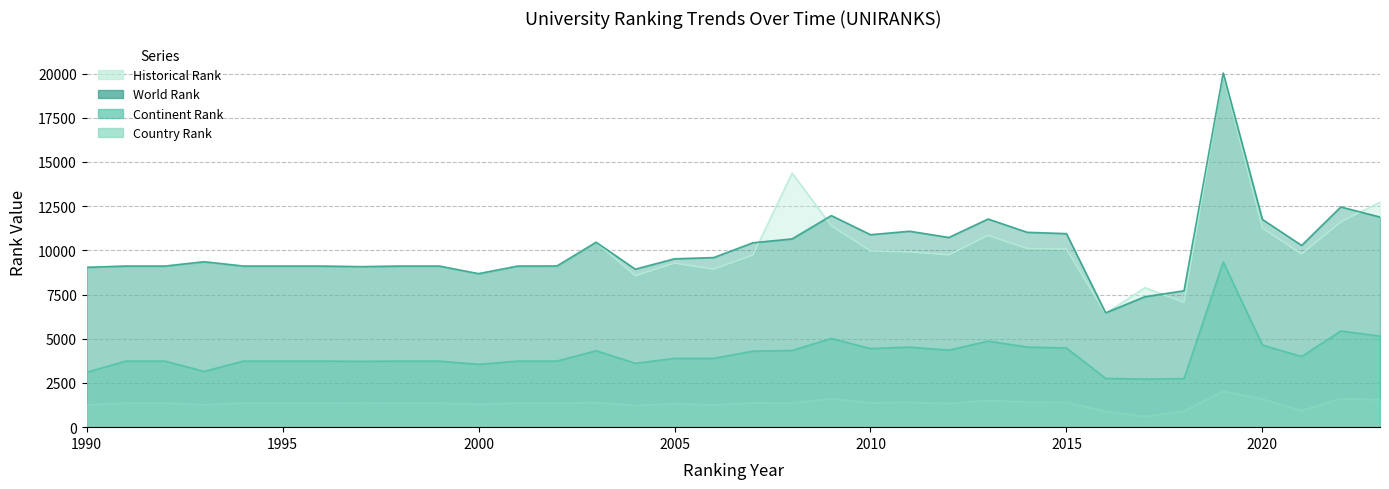

What is the difference between the maximum and minimum values in the continent rank series?

6628.0